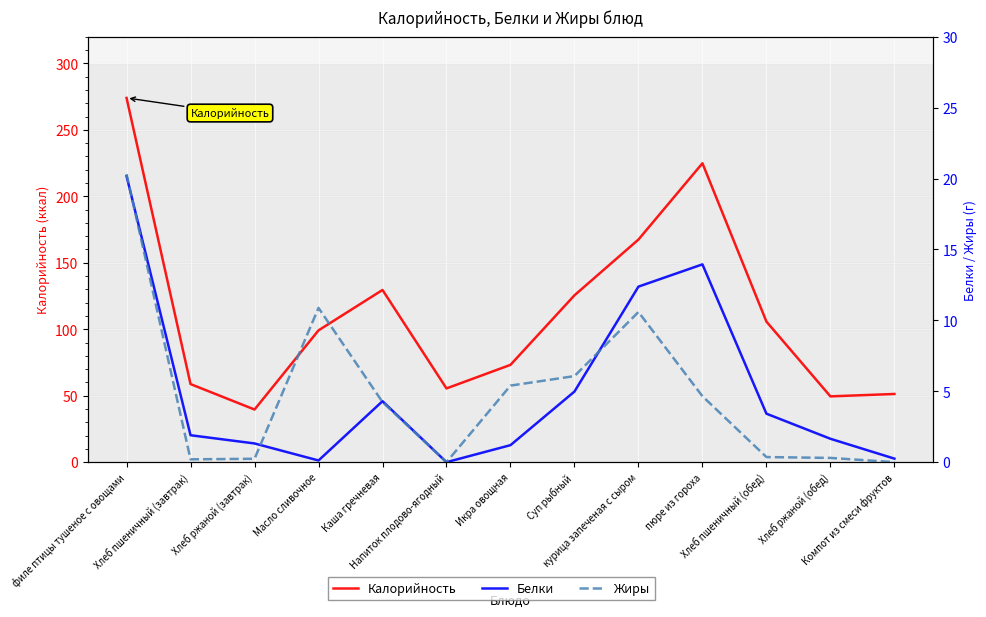

Does the chart display data point markers on the line(s)?

No